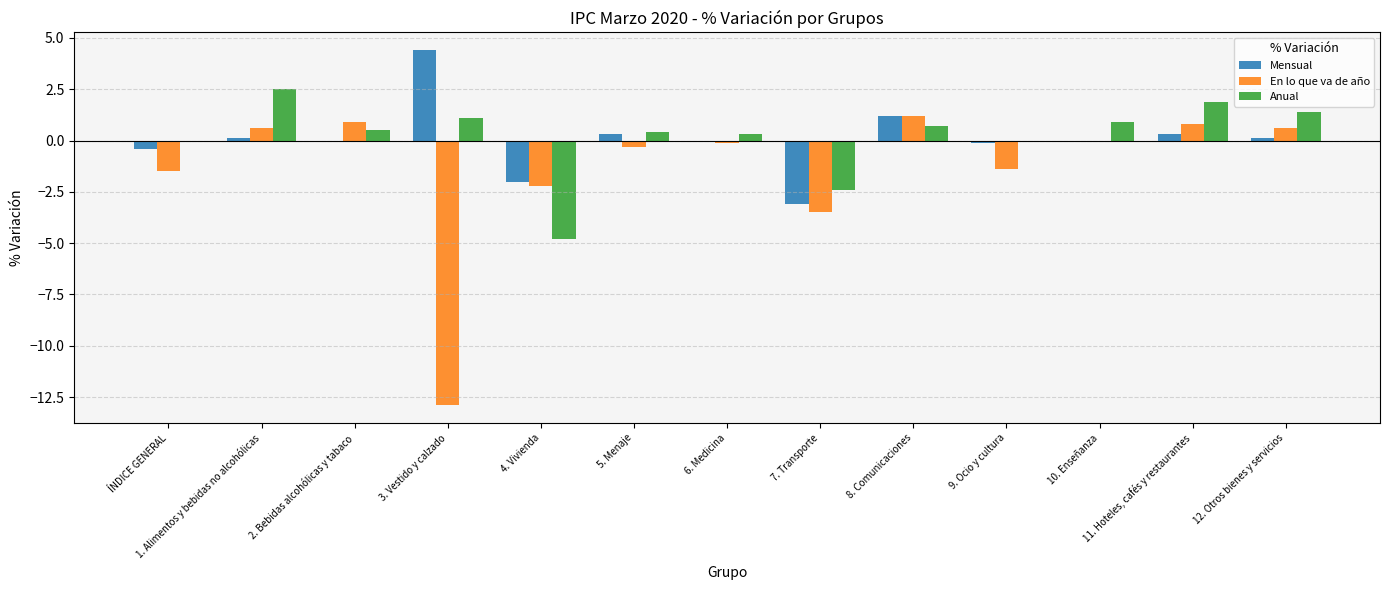

Which series changed the most between 5. Menaje and 7. Transporte?

Mensual